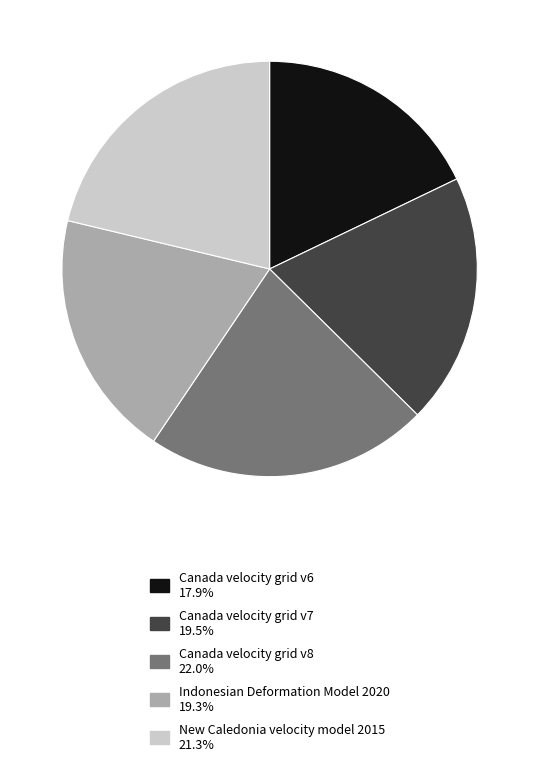

True or false: Indonesian Deformation Model 2020 accounts for 25% of the total.

False